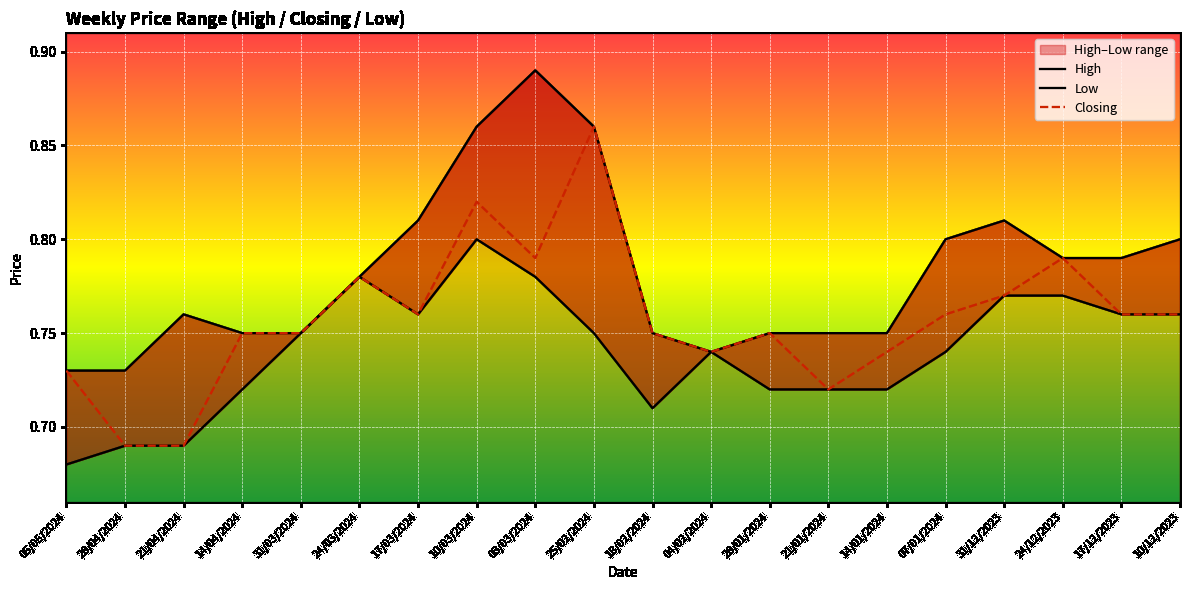

True or false: High has a value of 0.3 at 24/03/2024.

False